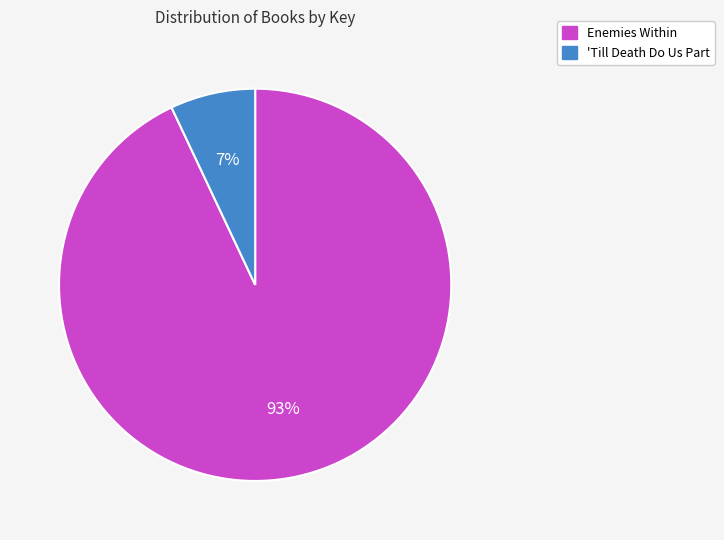

Rank the categories by value from highest to lowest.

Enemies Within, 'Till Death Do Us Part